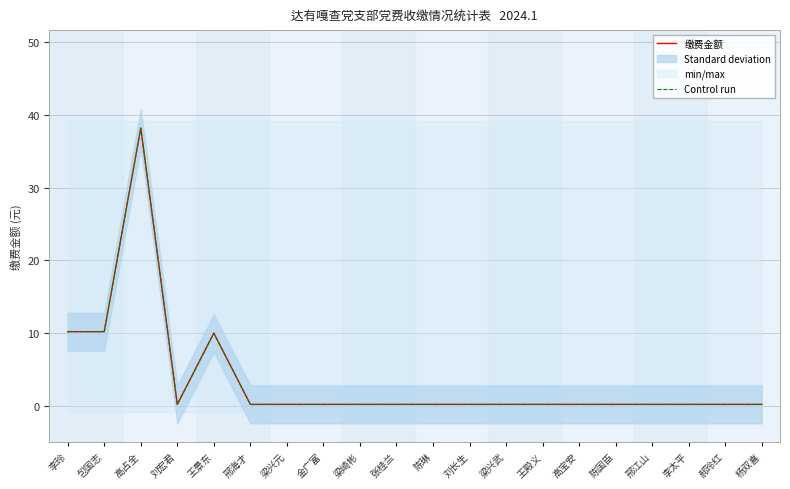

The 缴费金额 series shows 0.2 at 梁兴武. True or false?

True